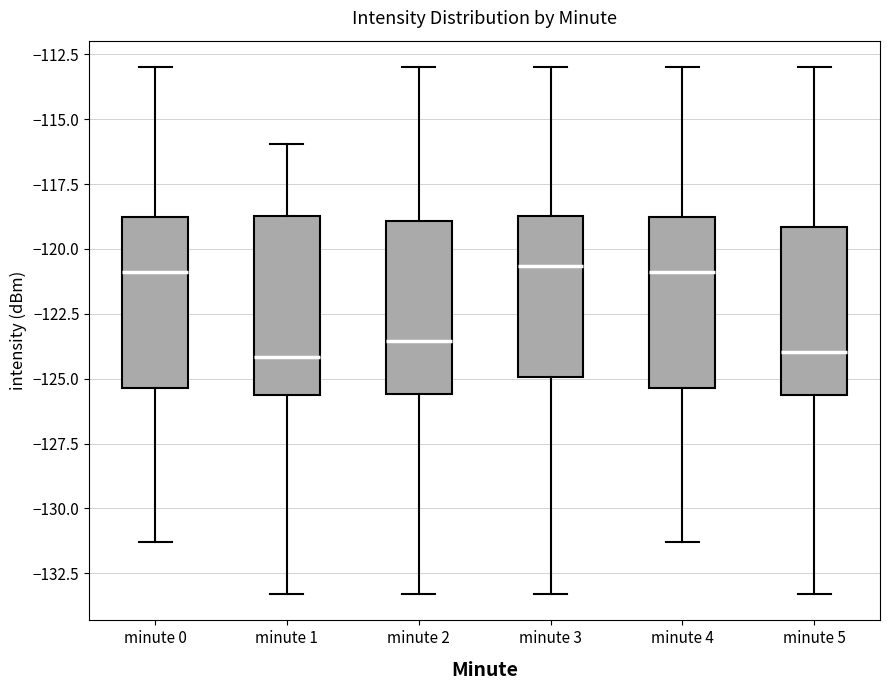

Where is the upper edge of the box for minute 3 on the y-axis? The values are not printed on the chart, so give them approximately, as read against the axis.

-118.5